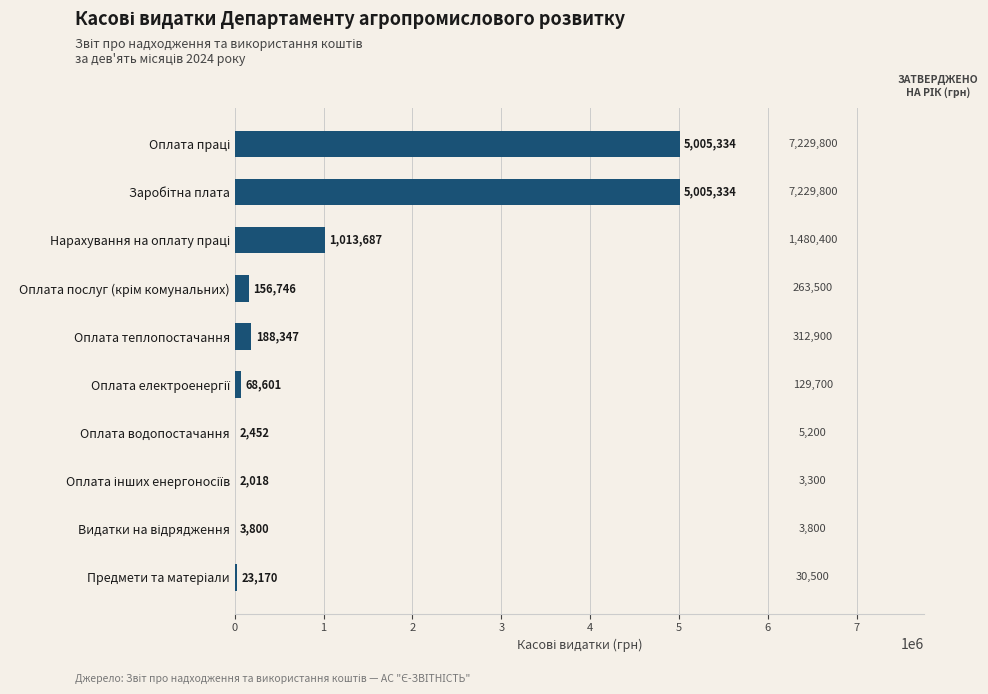

Are the bars horizontal?

Yes